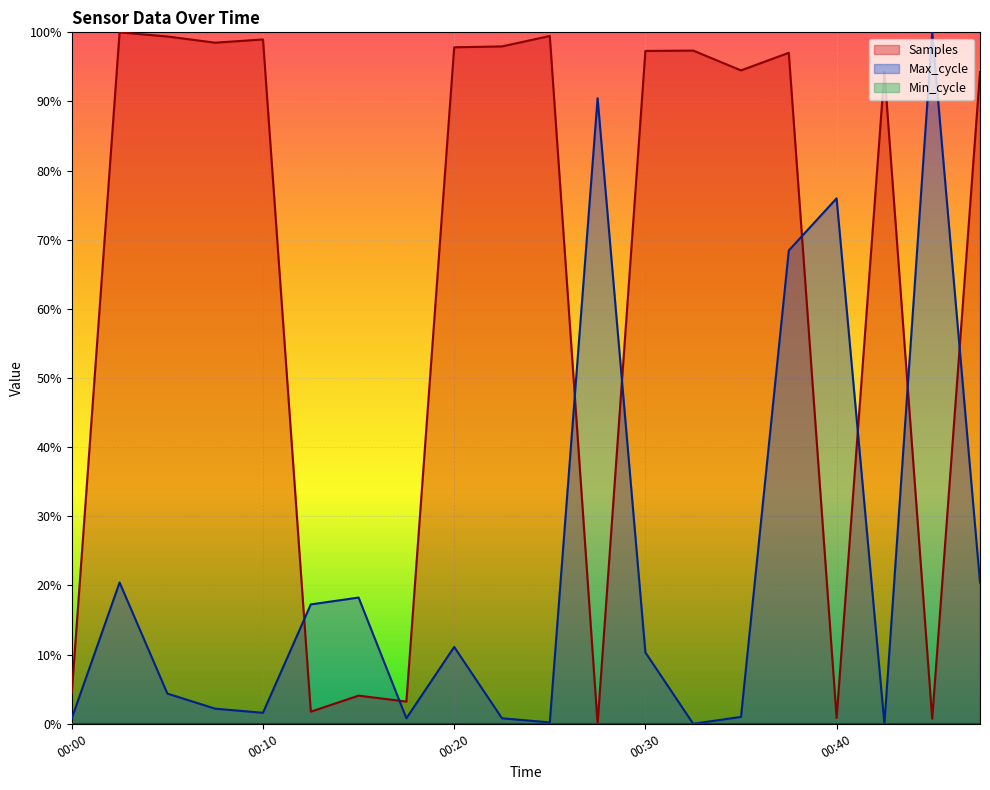

Where do Samples and Max_cycle first cross each other?

00:10 and 00:13